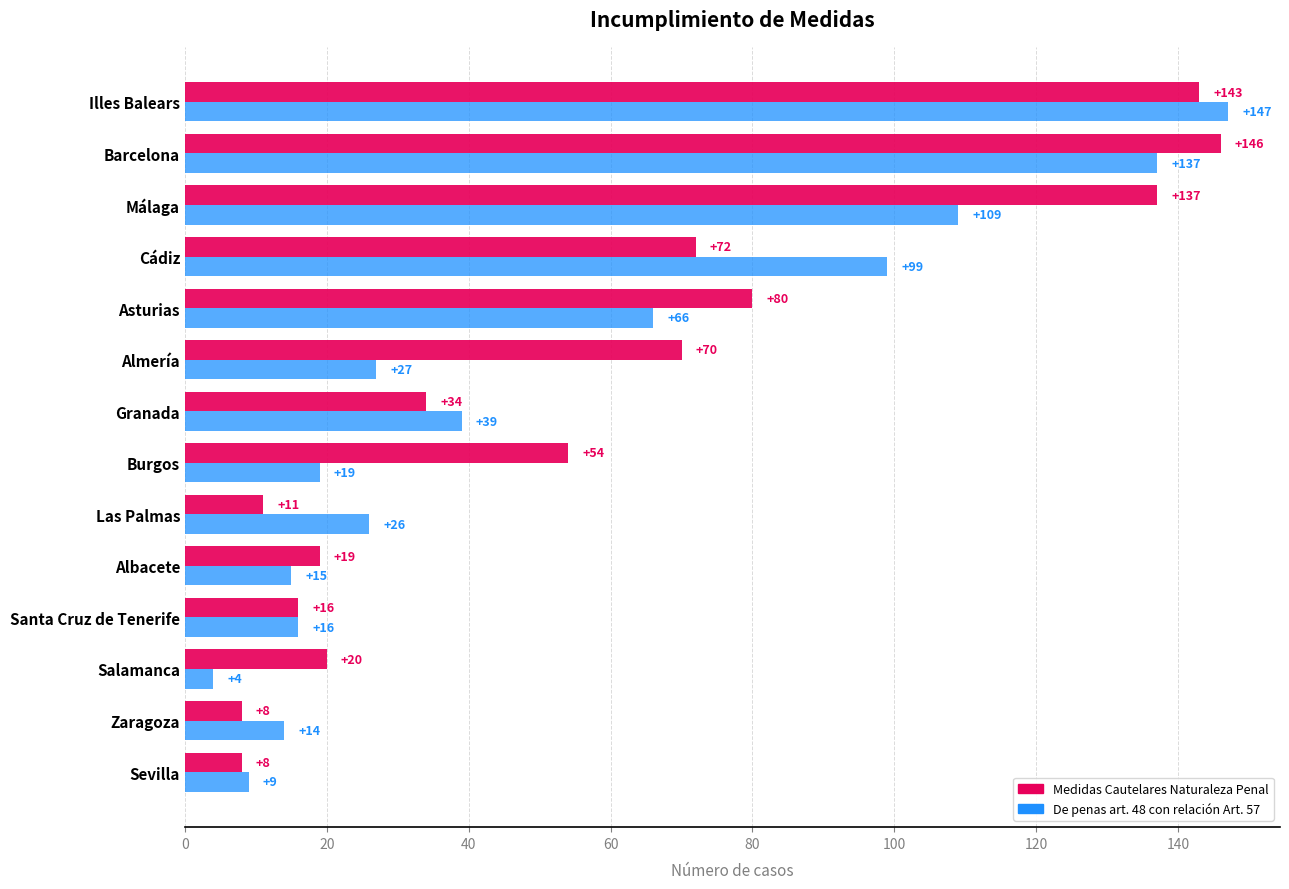

Count the number of data series in this chart.

2